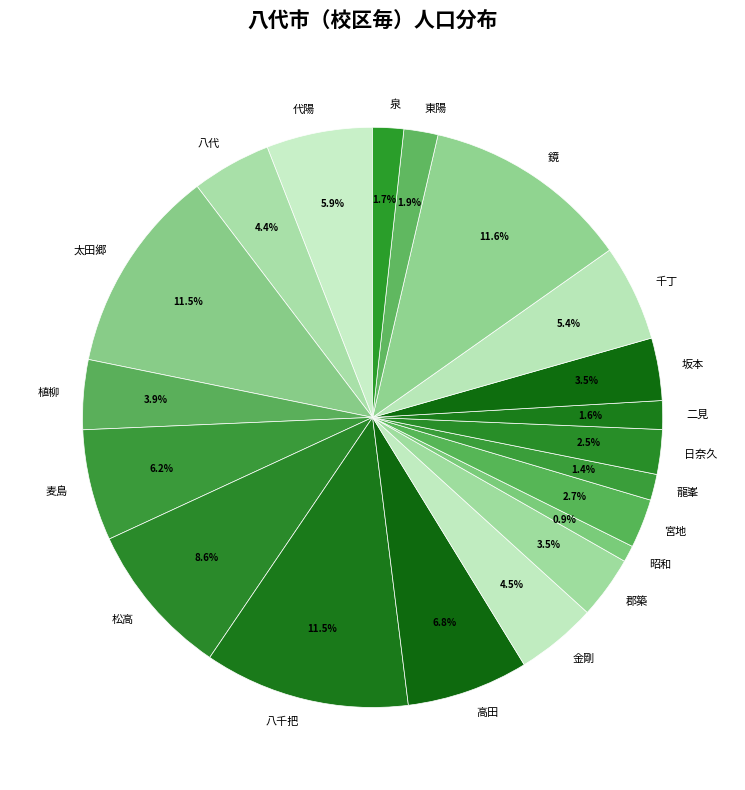

Which has a higher value, 代陽 or 植柳?

代陽